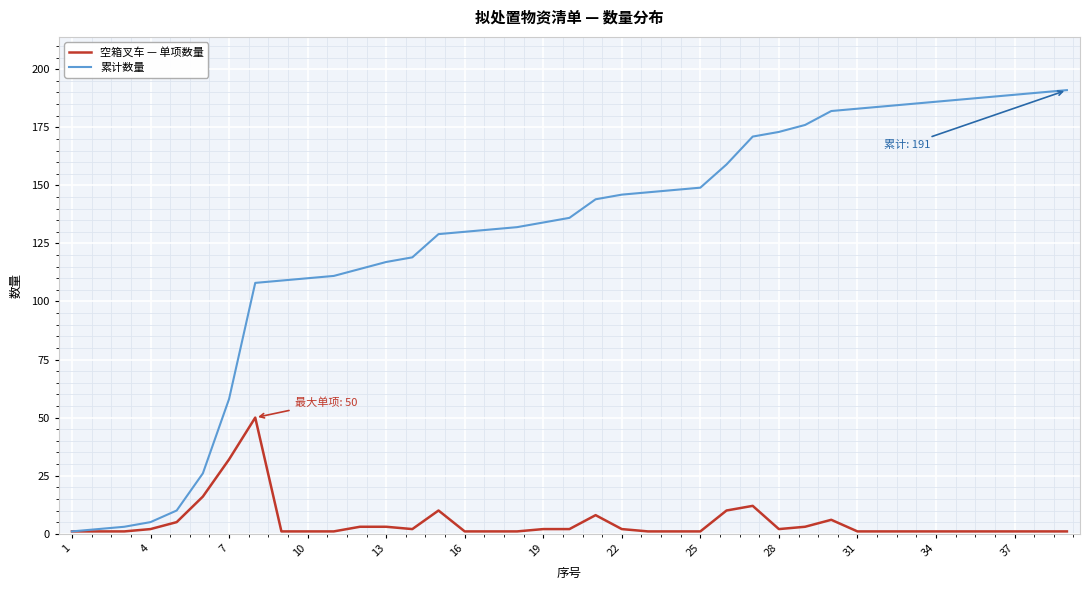

Count the number of categories in the chart.

39